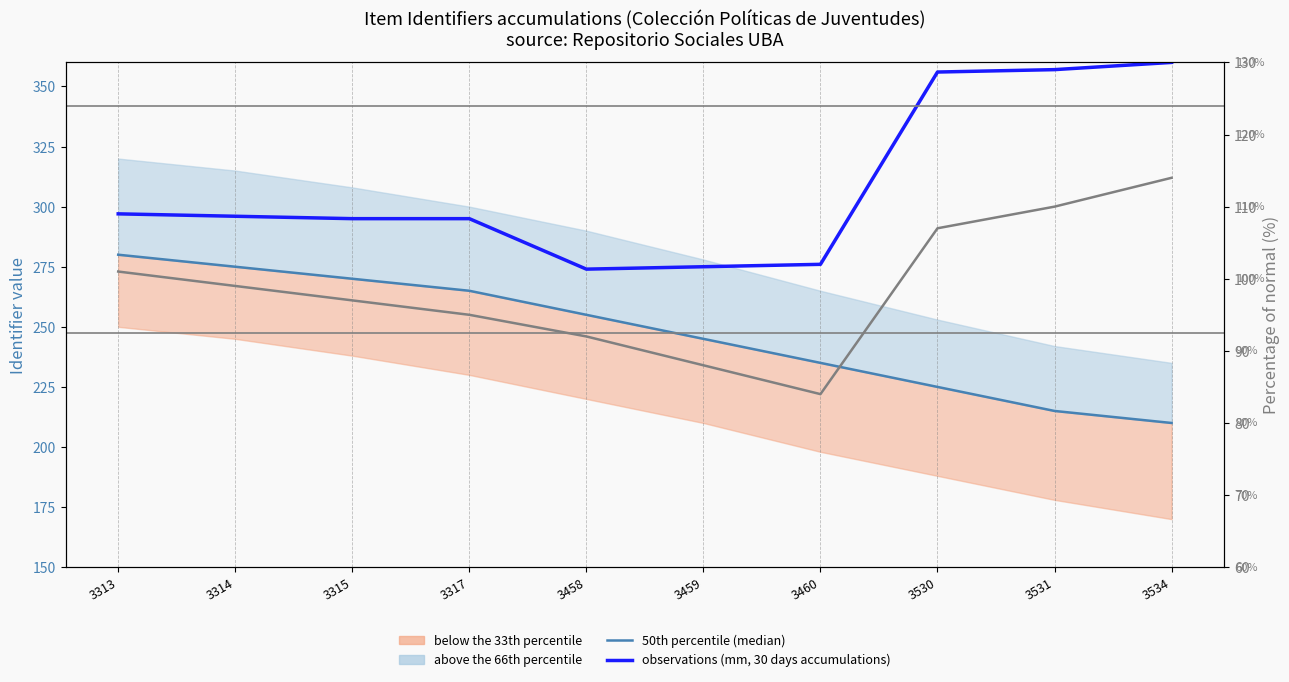

Between 3459 and 3534, which series saw the biggest shift?

observations (mm, 30 days accumulations)